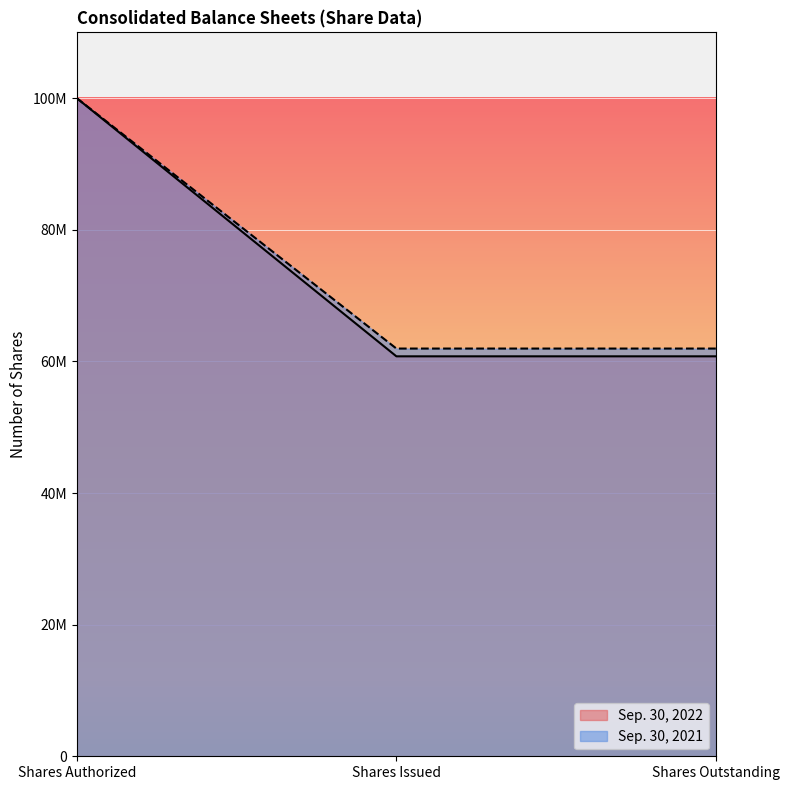

What is the highest value of the Sep. 30, 2021 series?

100000000